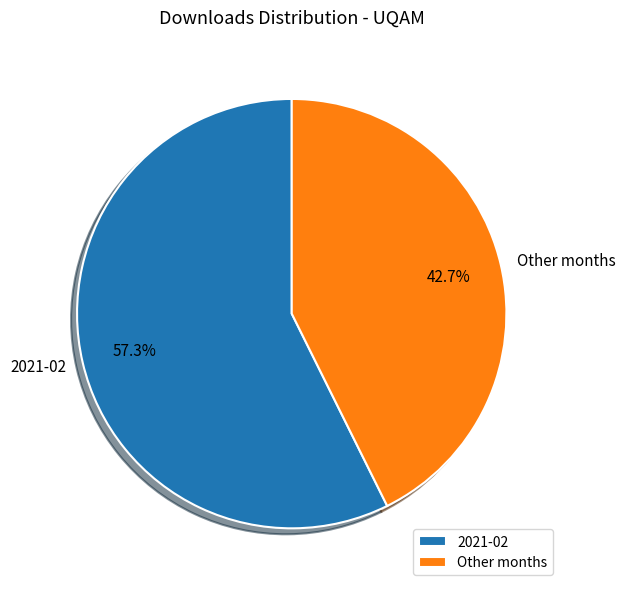

Approximately how many times larger is the value at 2021-02 compared to Other months?

1.3